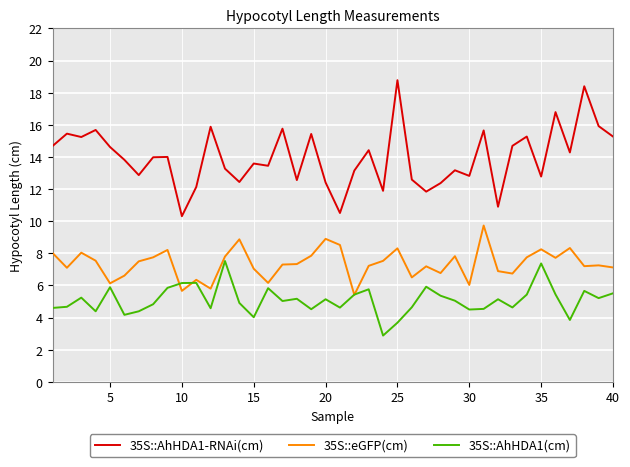

True or false: 35S::AhHDA1-RNAi(cm) and 35S::eGFP(cm) intersect in this chart.

False